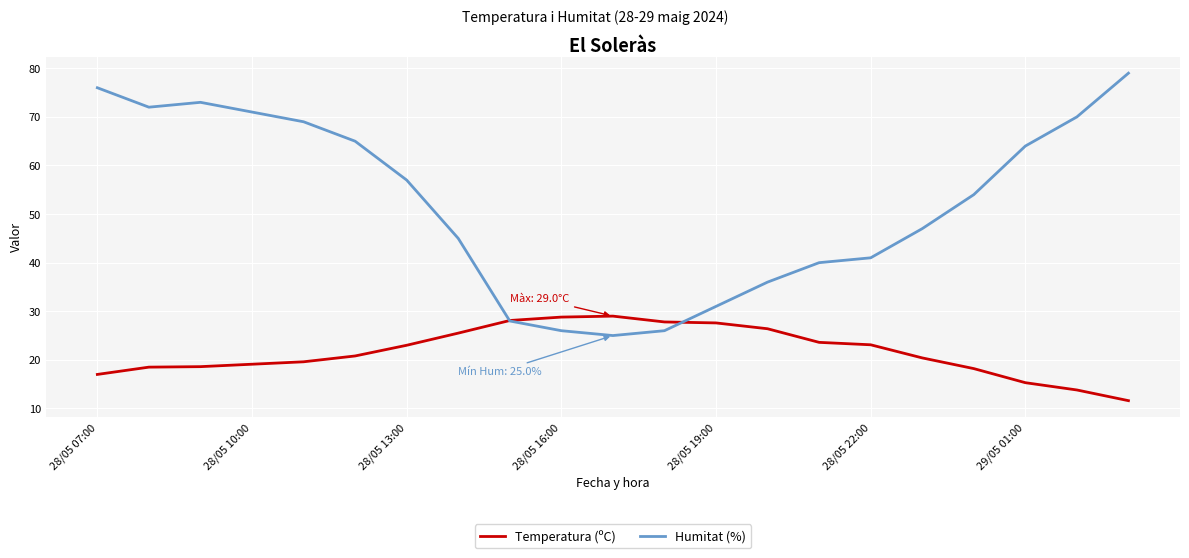

What is the greatest value displayed?

79.0